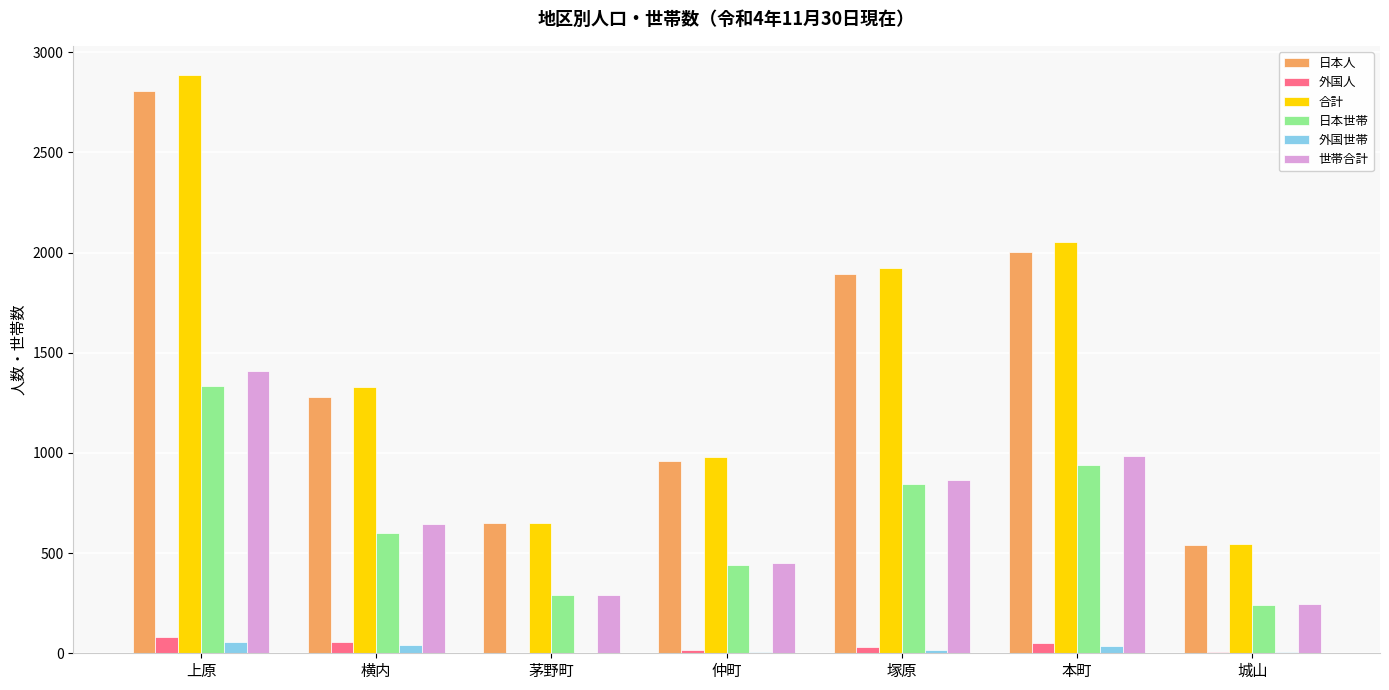

The value of 日本世帯 at 仲町 is 90. True or false?

False